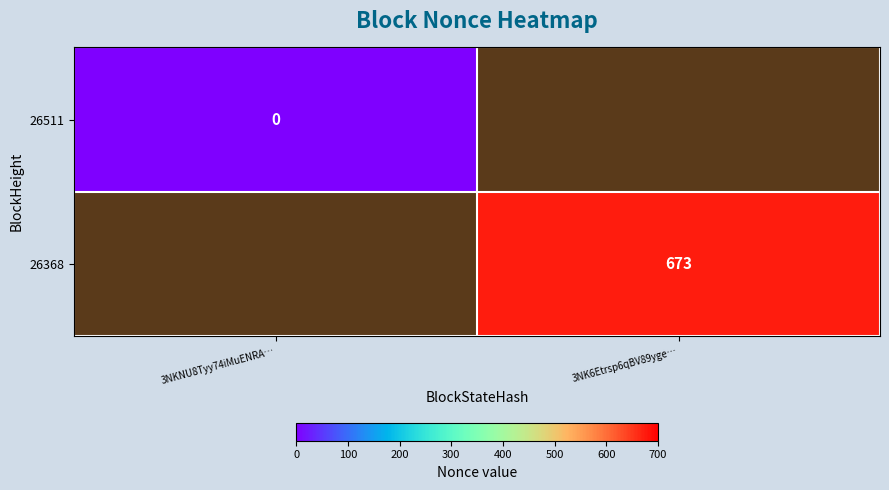

The value of 26368 at 3NK6Etrsp6qBV89yge… is 979. True or false?

False